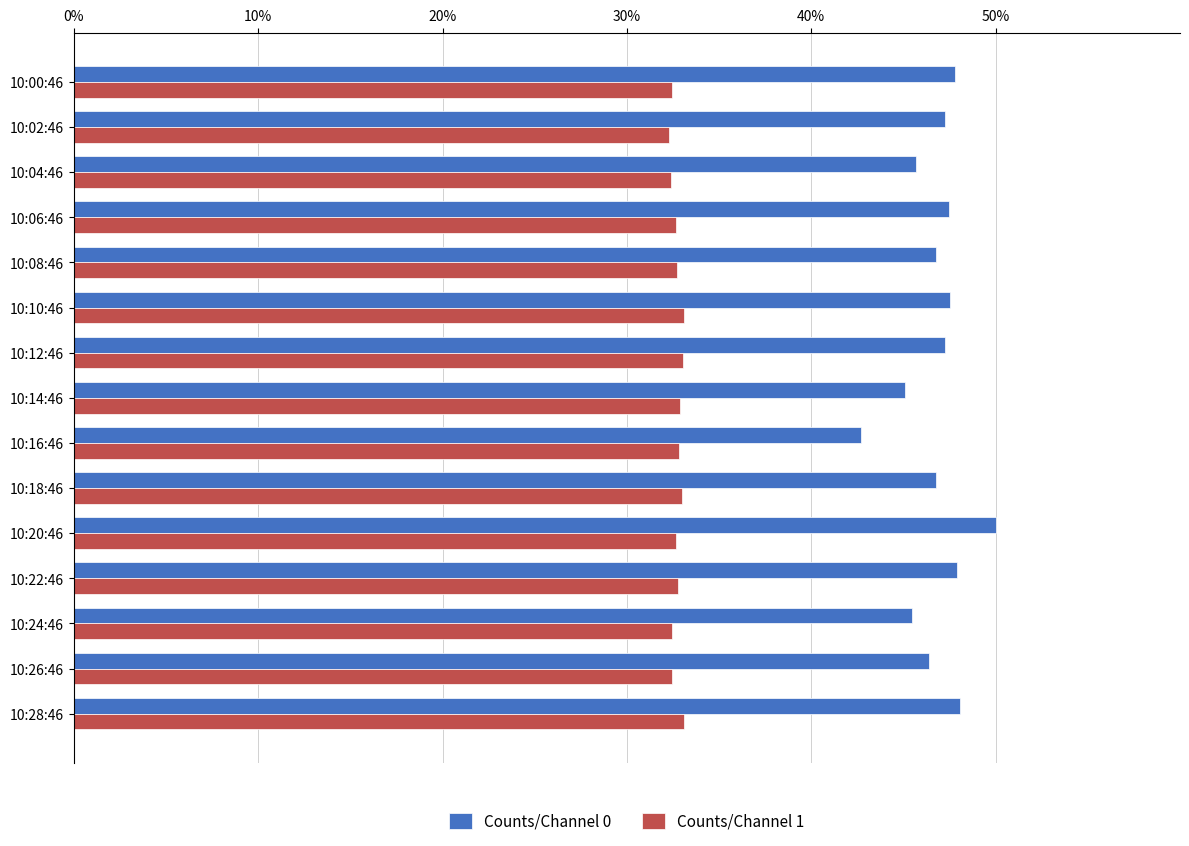

Rank the series by their average value, from lowest to highest.

Counts/Channel 1, Counts/Channel 0